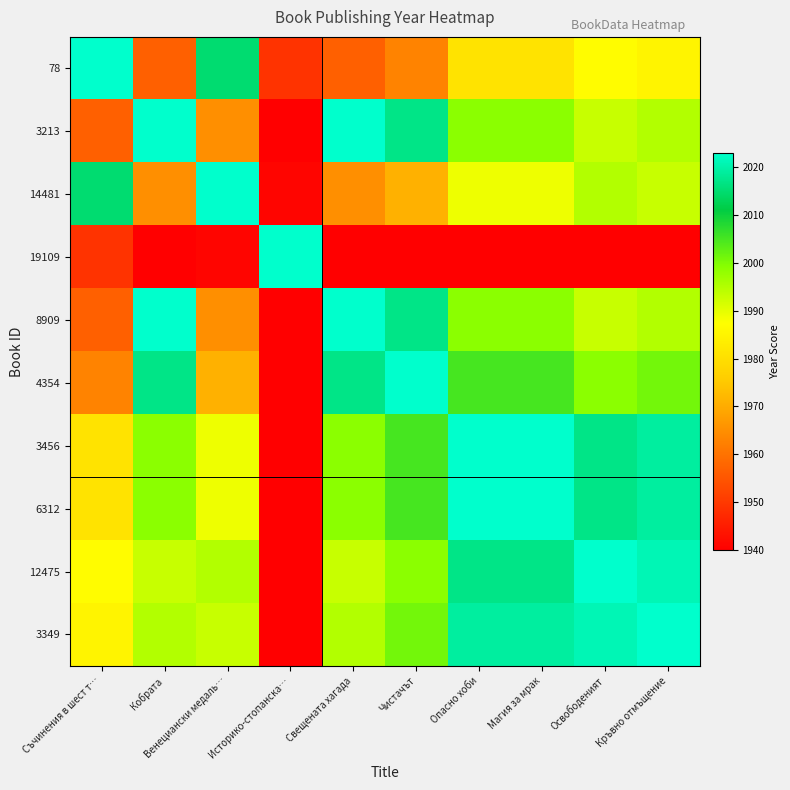

How many data points does each series have?

10